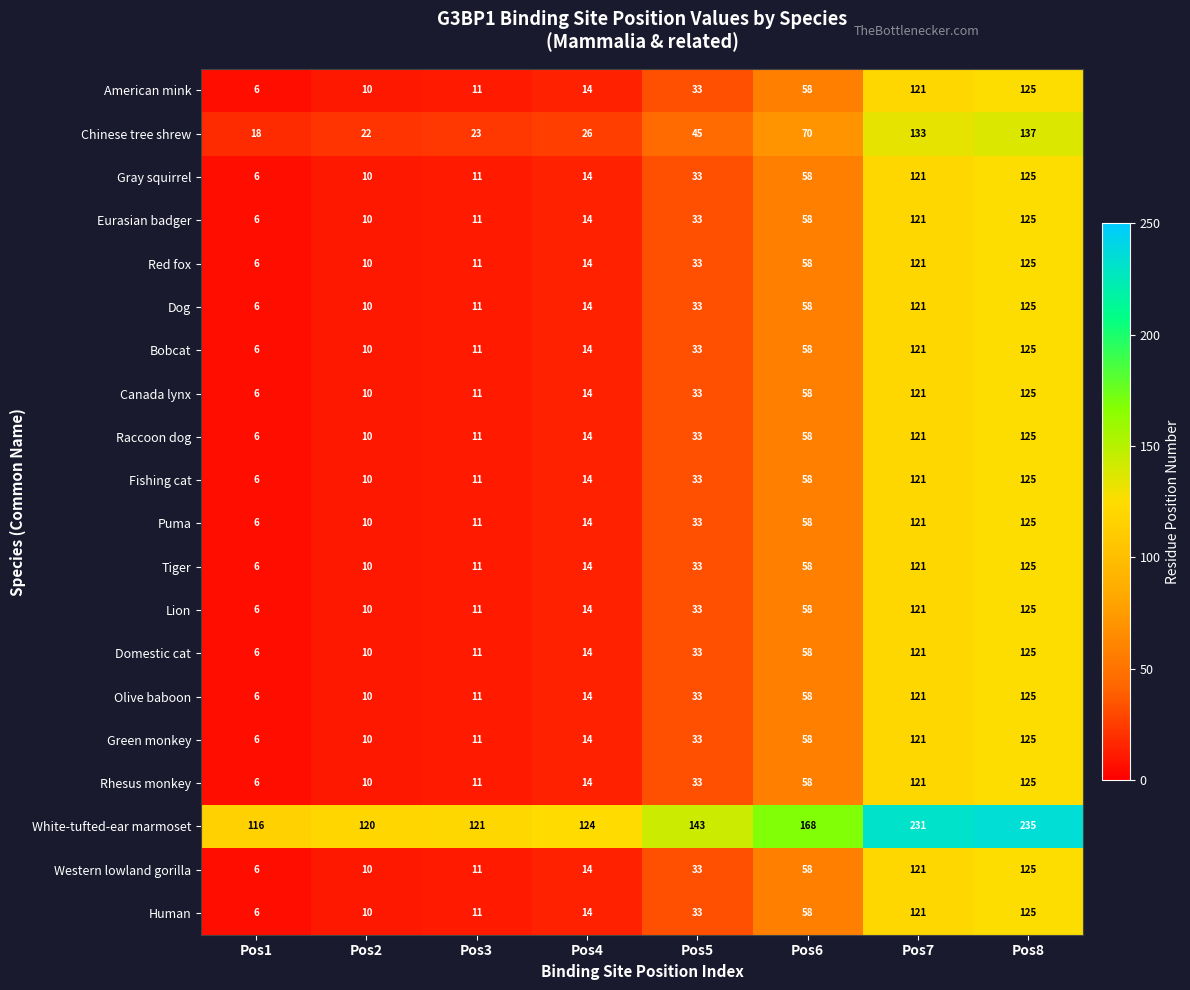

What is the sum of all Gray squirrel values?

378